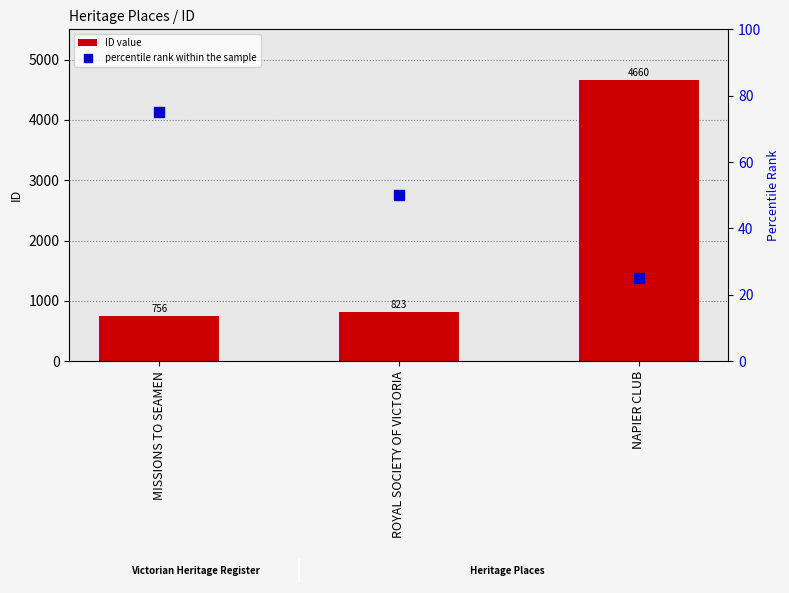

What is the total value across all series at MISSIONS TO SEAMEN?

831